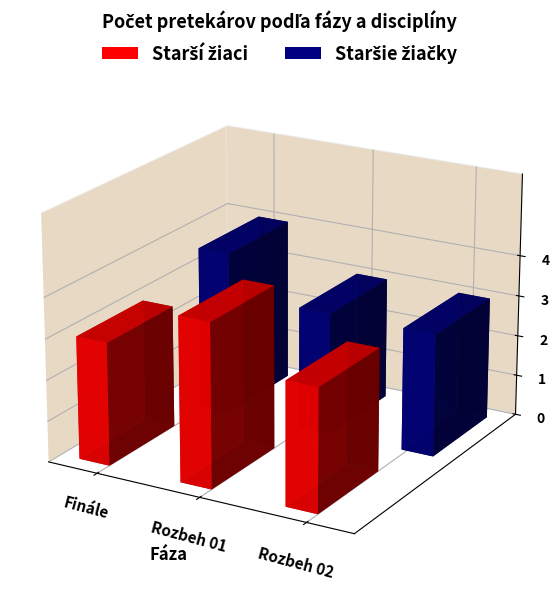

Between Finále and Rozbeh 01, which series saw the biggest shift?

Starší žiaci